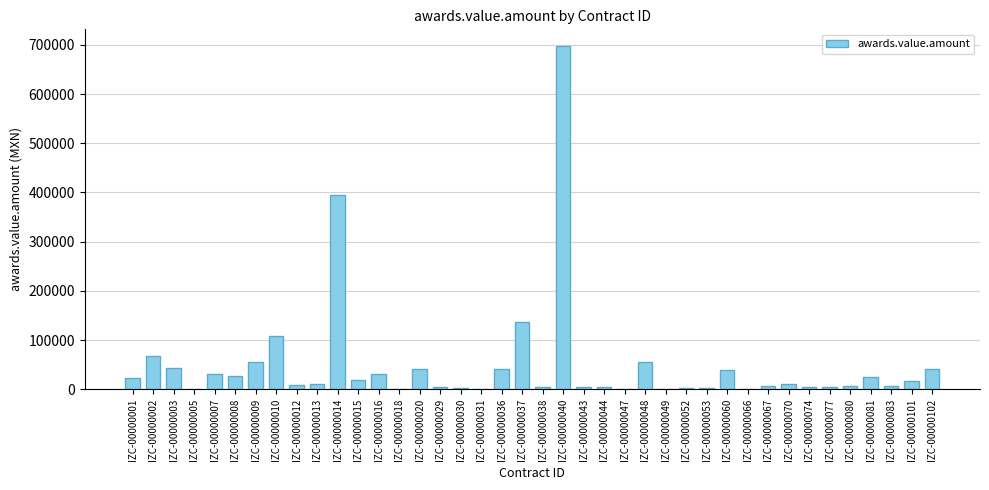

The value at IZC-00000003 is 14947.5. True or false?

False